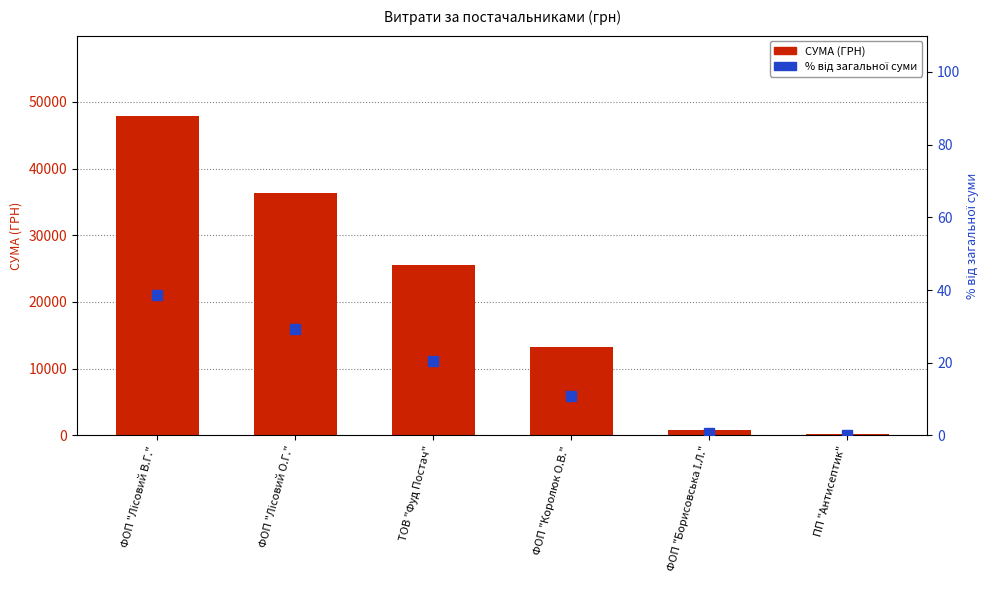

Reading right to left, transcribe all the data shown in this chart.

СУМА (ГРН): 135.0	839.0	13294.0	25569.0	36363.0	47953.4
% від загальної суми: 0.1	0.7	10.7	20.6	29.3	38.6